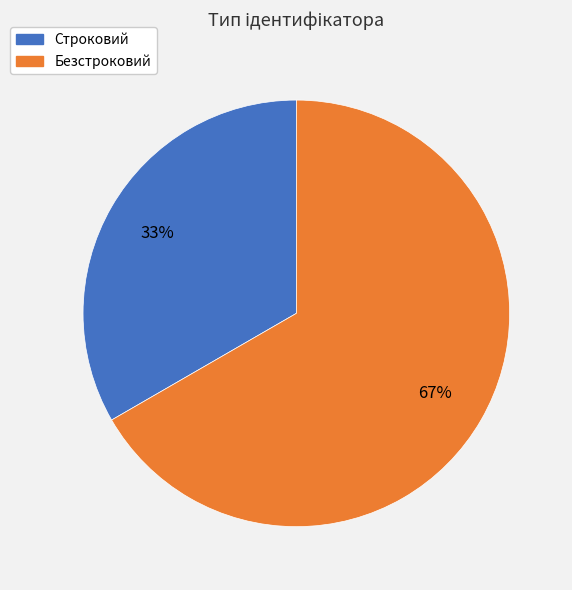

Rank the categories by value from lowest to highest.

Строковий, Безстроковий